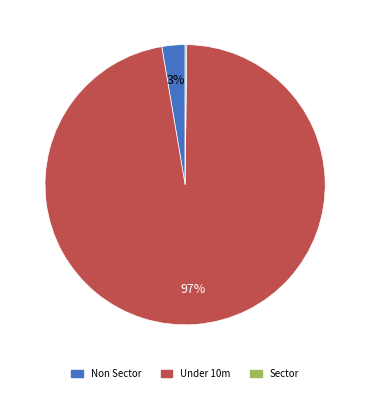

True or false: Under 10m accounts for 86% of the total.

False